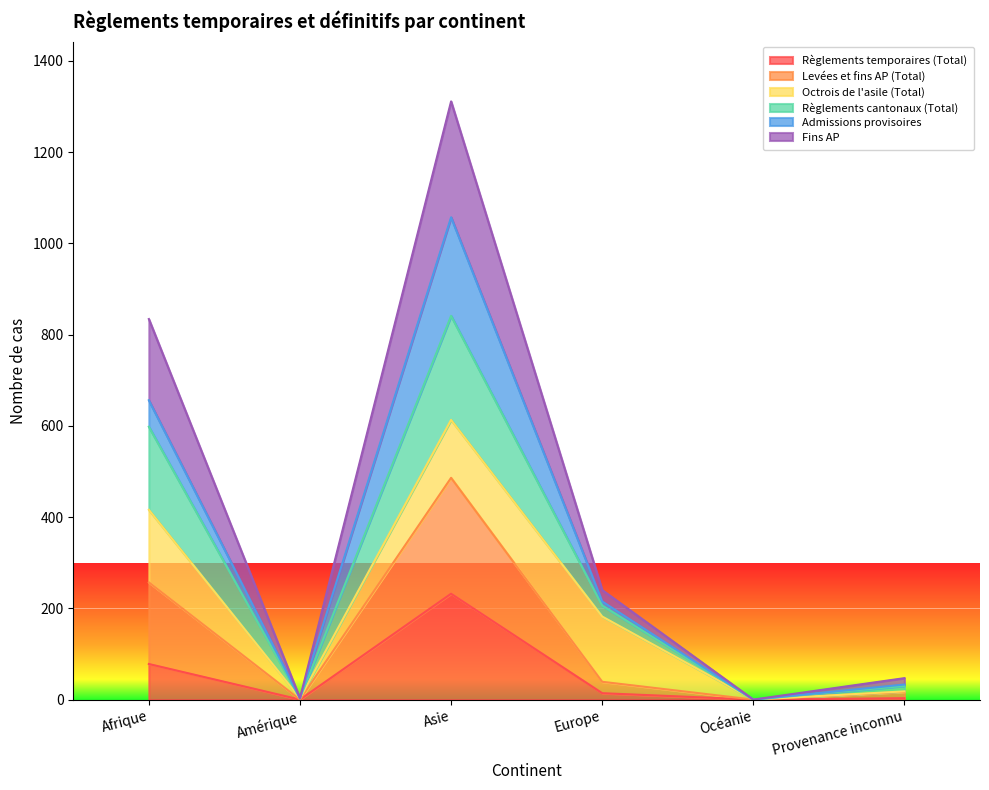

What is the spread (max minus min) of values at Provenance inconnu?

44